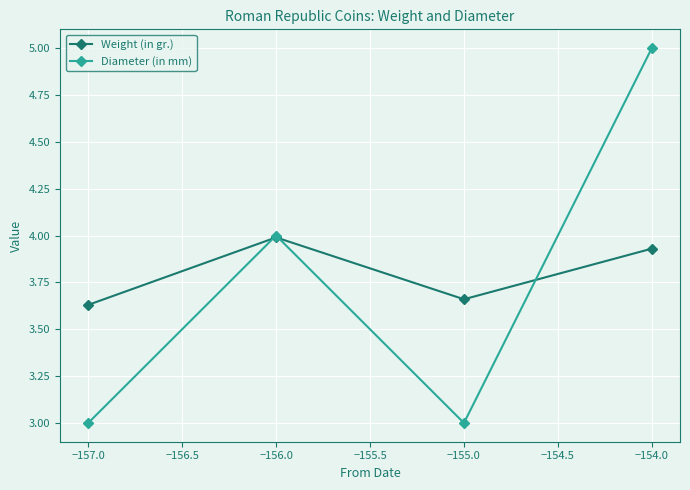

At how many categories does at least one series exceed 3?

4